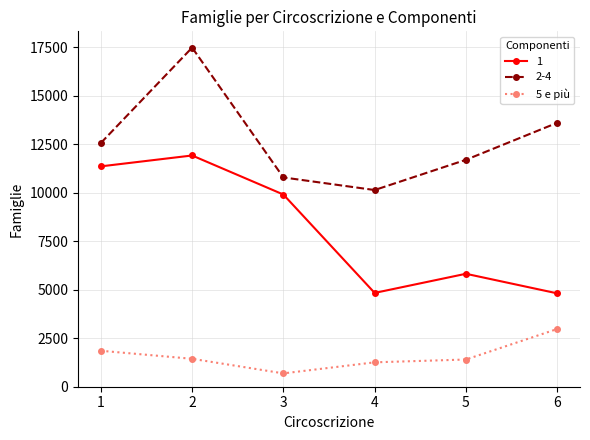

Which category has the highest value across all series?

2